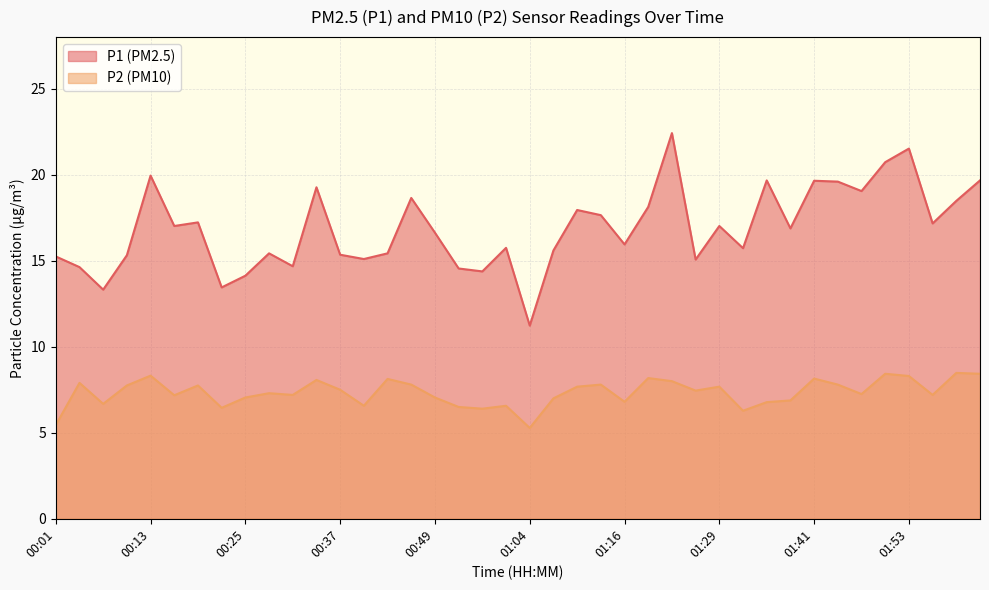

Which series has the widest spread of values?

P1 (PM2.5)